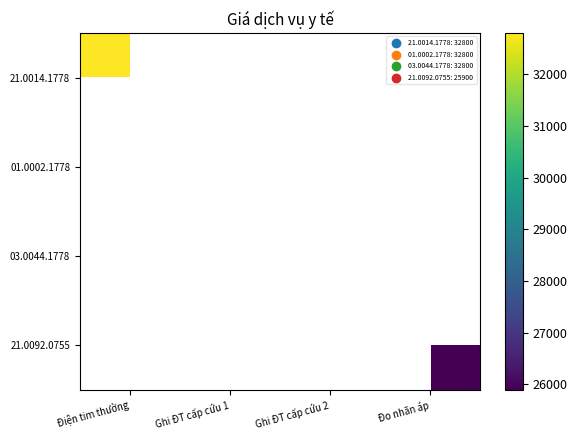

List the series in order of their overall mean, lowest first.

21.0014.1778, 01.0002.1778, 03.0044.1778, 21.0092.0755